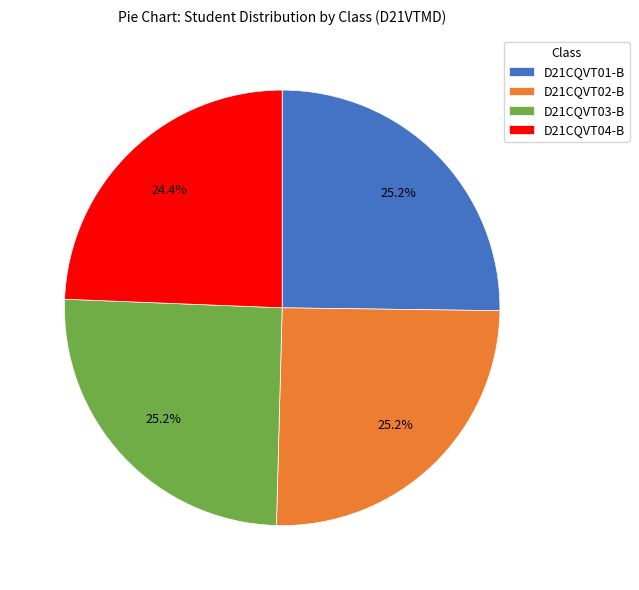

What is the ratio of the value at D21CQVT01-B to the value at D21CQVT04-B?

1.0